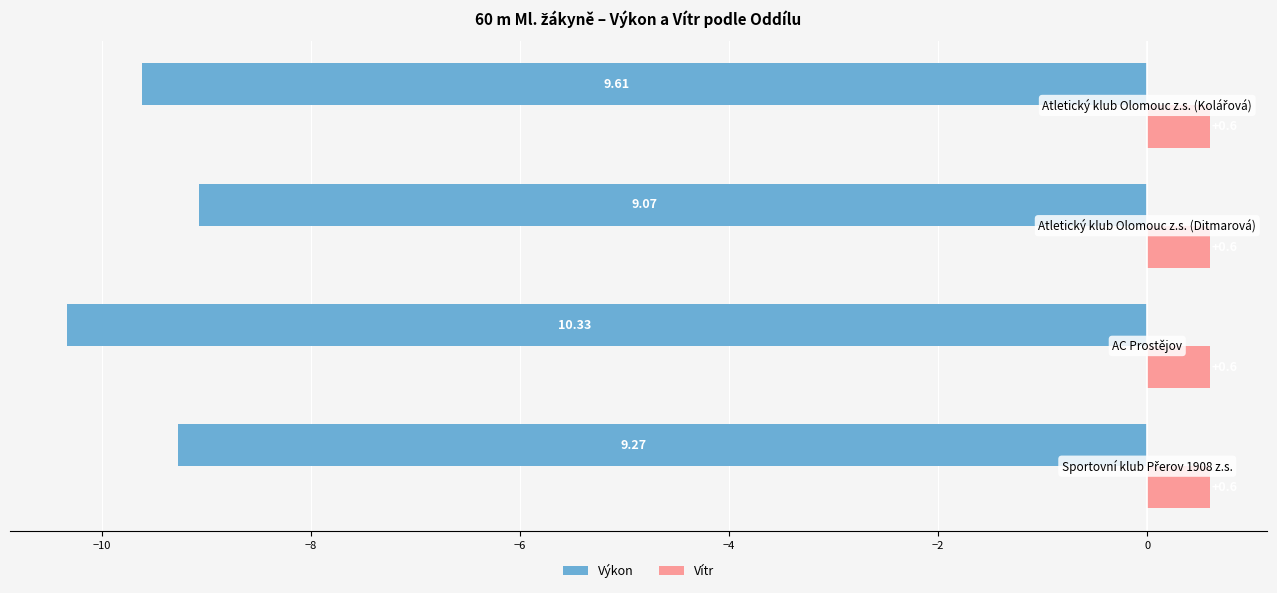

What are all the series names shown in the legend?

Výkon, Vítr